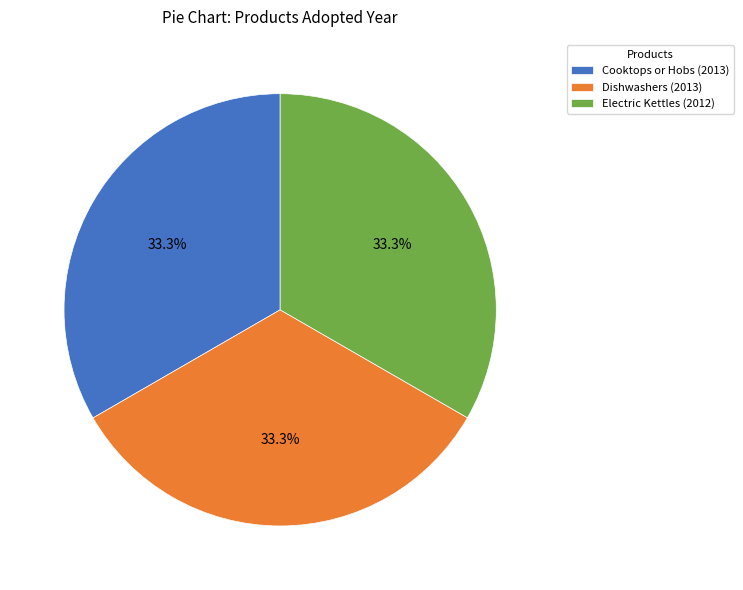

Do Dishwashers (2013) and Electric Kettles (2012) together represent more than half of the pie?

Yes